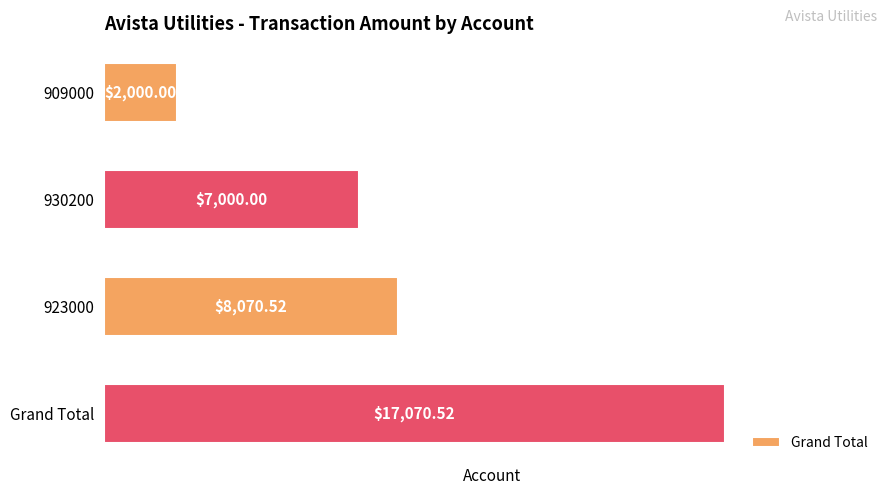

What is the sum of all values?

34141.0